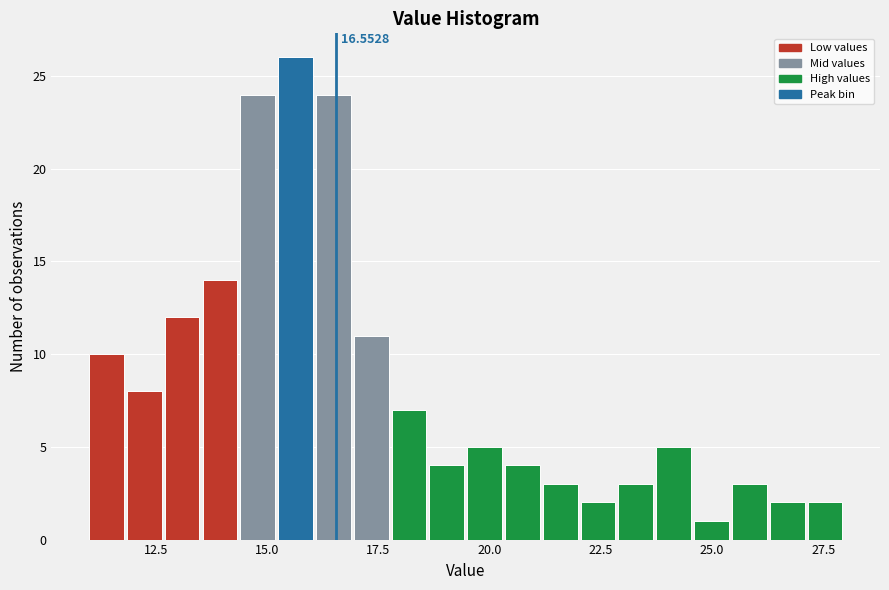

Read against the x-axis, roughly where is the centre of the tallest bar?

15.5